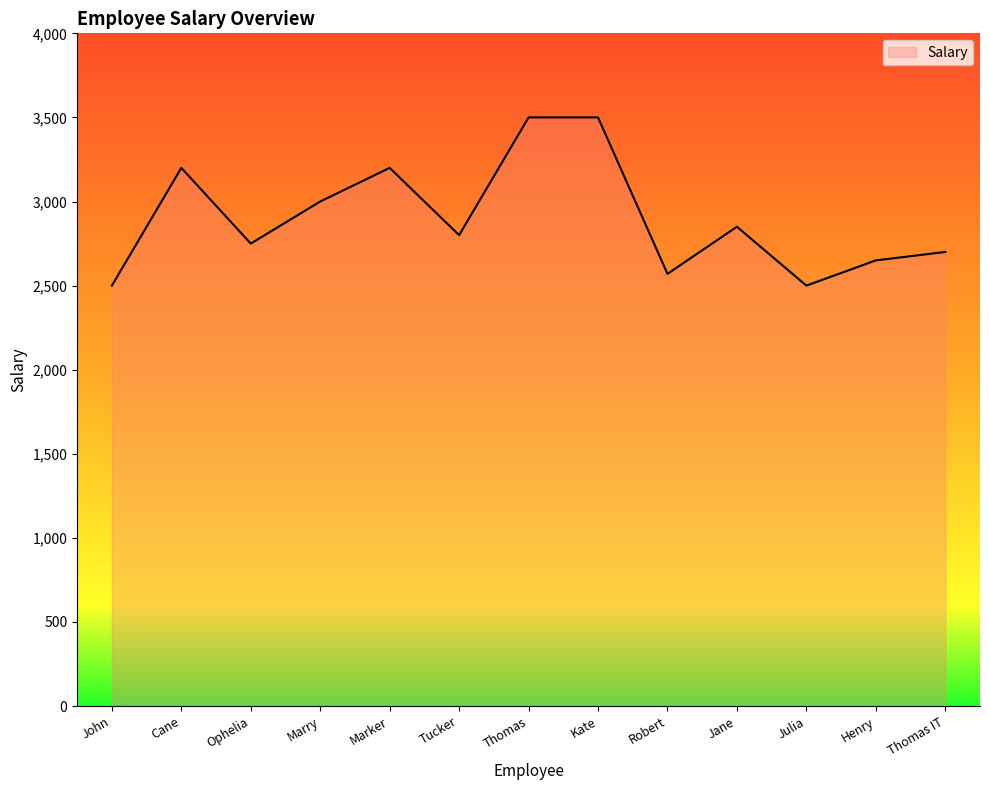

Where is the data nearest to the value 3000?

Marry